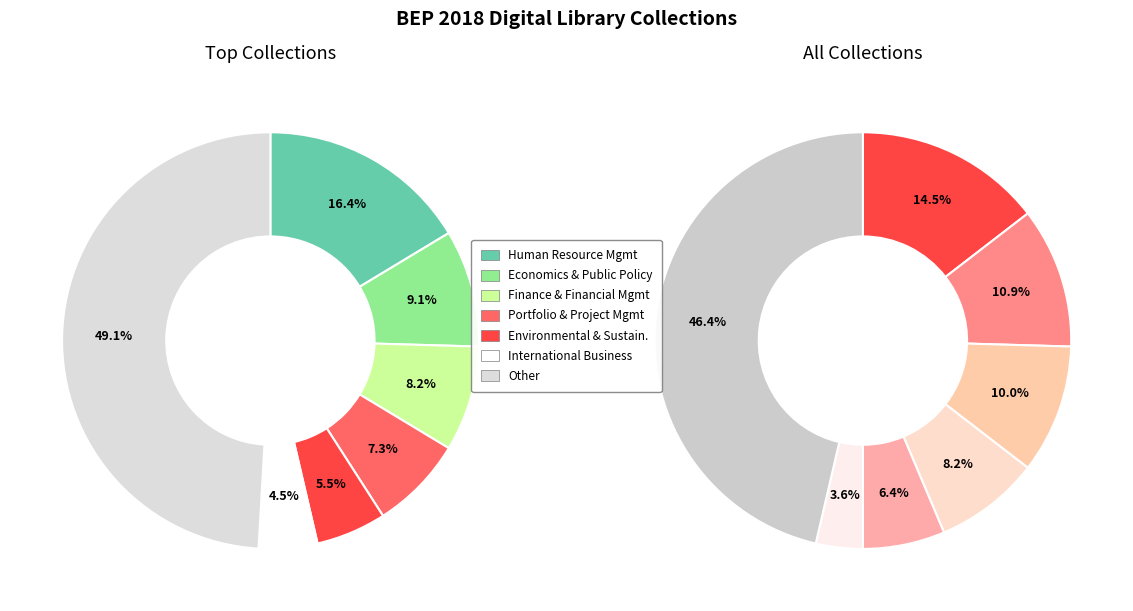

To the nearest percent, what is the average slice percentage?

14%